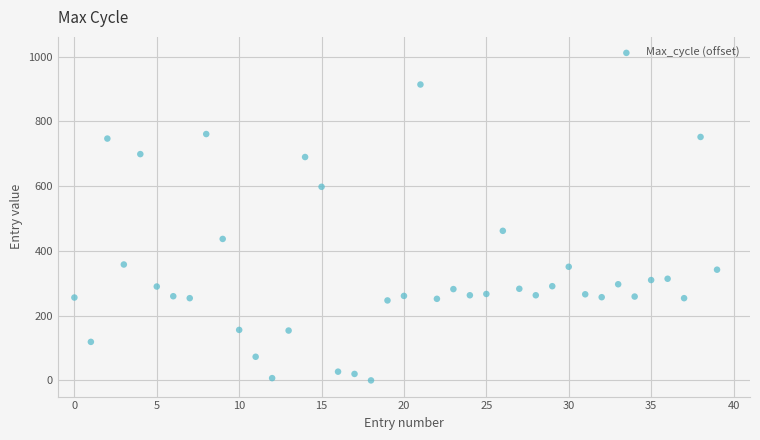

What is the range of Y values (max minus min)?

914